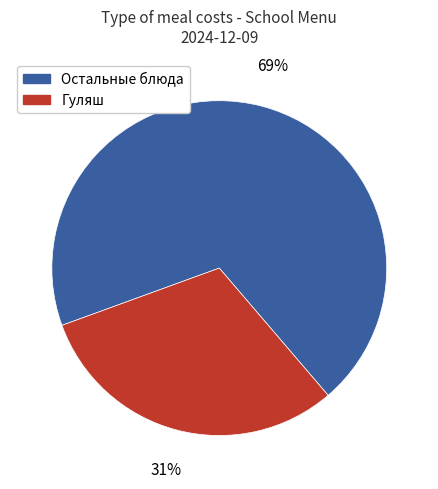

What is the smallest slice in the pie chart?

Гуляш